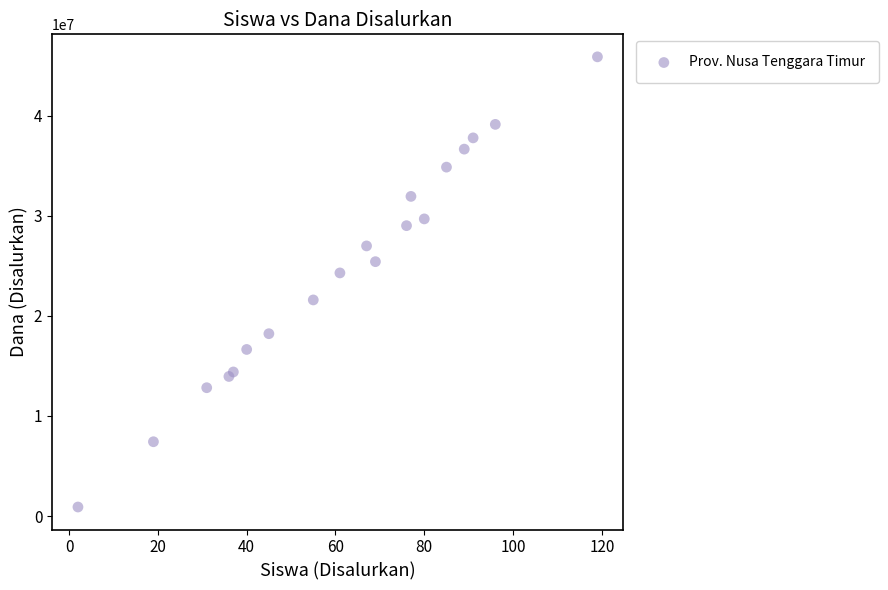

What Y value in the scatter plot is closest to 23400000?

24300000